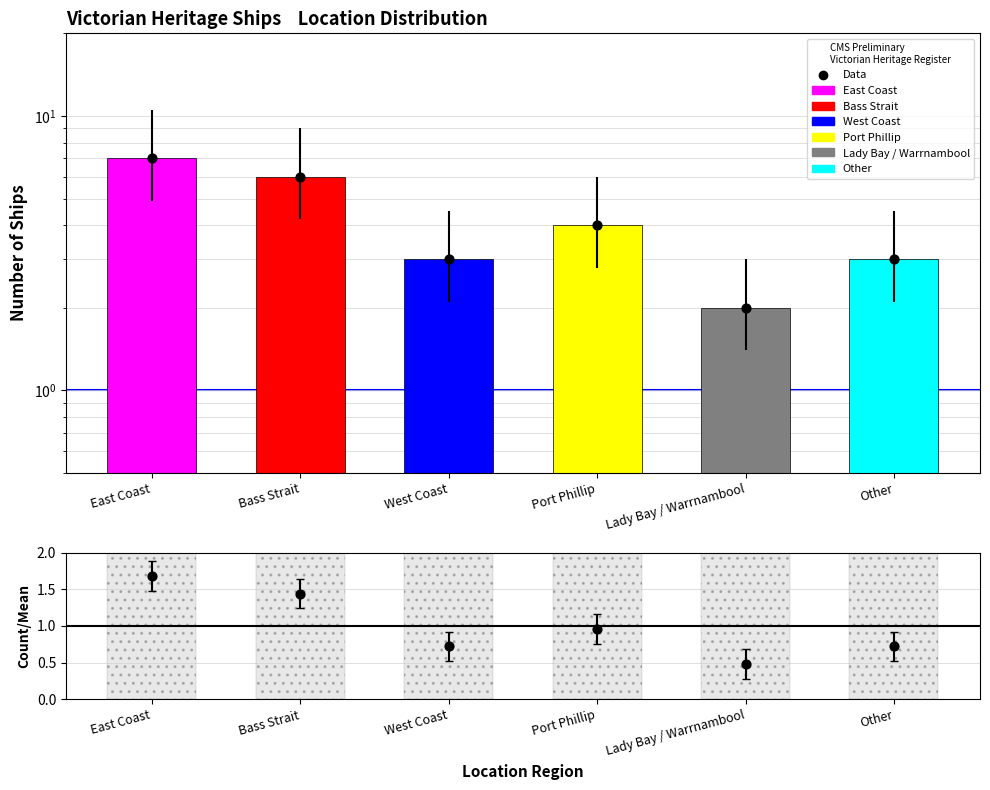

Which series has the widest spread of Y values?

Data